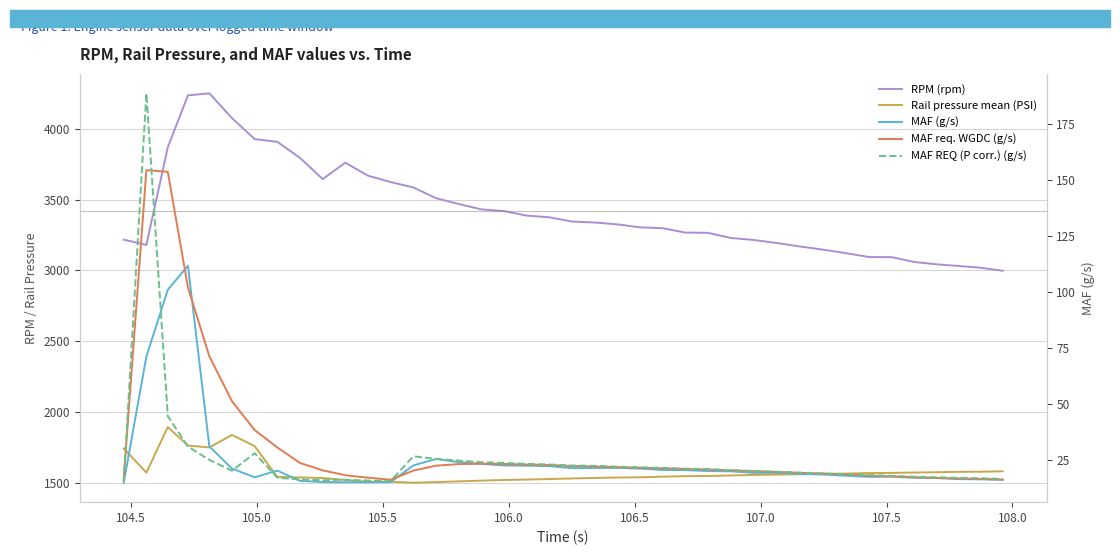

Is this an area chart (filled region under the line)?

No